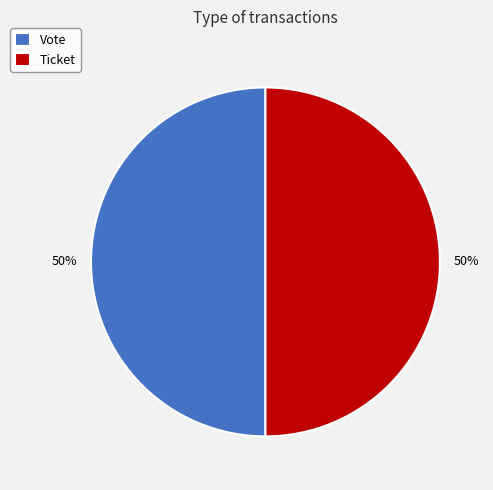

Do Ticket and Vote together represent more than half of the pie?

Yes